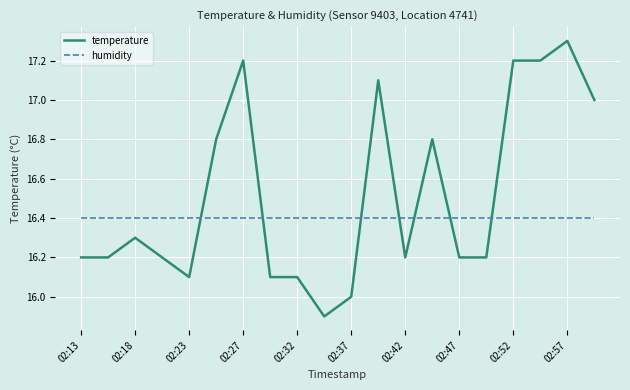

What is the smallest value displayed?

15.9